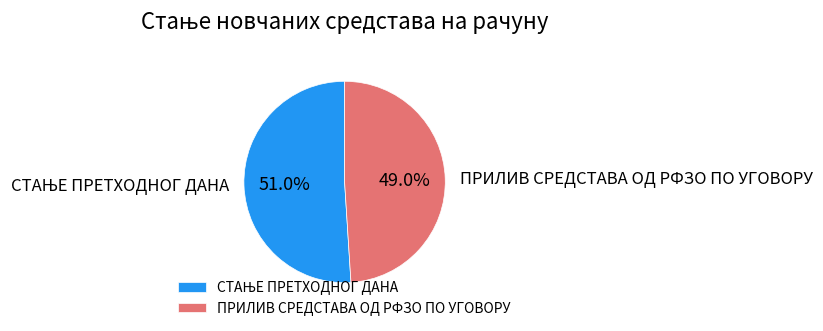

Does any single category account for the majority?

Yes